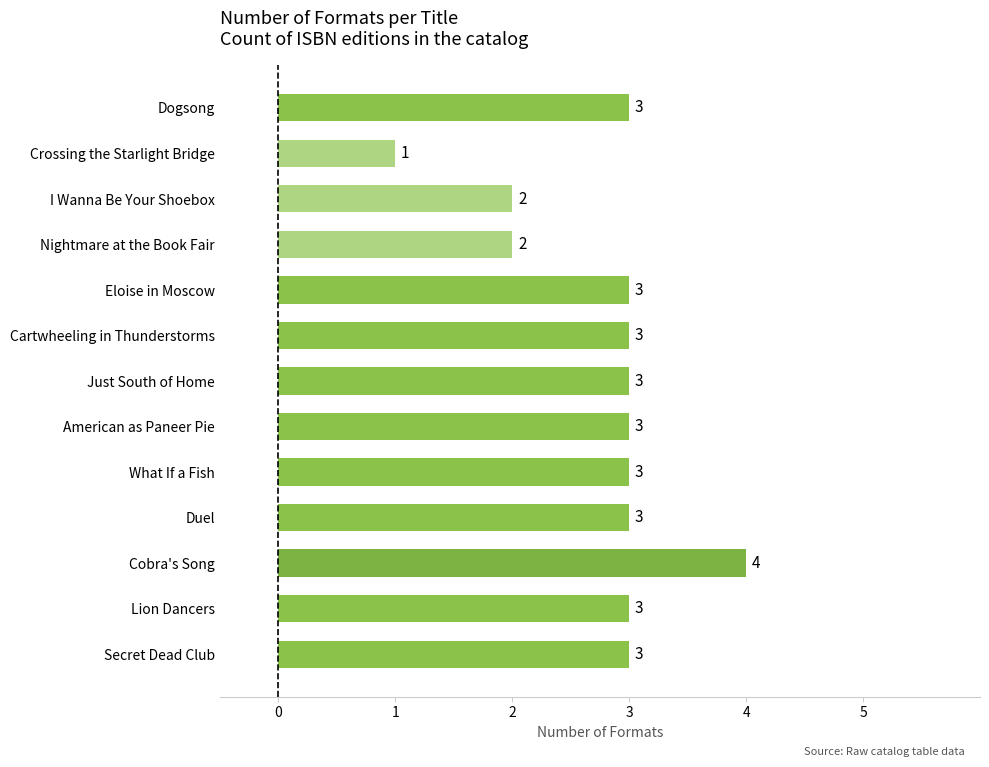

Reading bottom to top, extract all data points from this chart.

Secret Dead Club=3	Lion Dancers=3	Cobra's Song=4	Duel=3	What If a Fish=3	American as Paneer Pie=3	Just South of Home=3	Cartwheeling in Thunderstorms=3	Eloise in Moscow=3	Nightmare at the Book Fair=2	I Wanna Be Your Shoebox=2	Crossing the Starlight Bridge=1	Dogsong=3